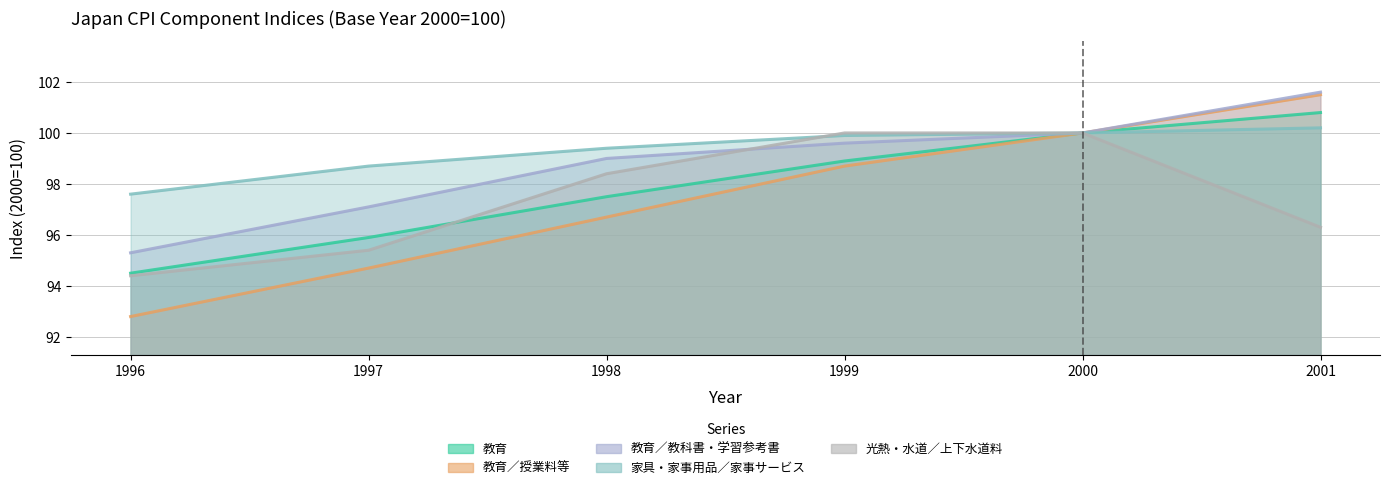

Rank the categories by 教育 value from lowest to highest.

1996, 1997, 1998, 1999, 2000, 2001